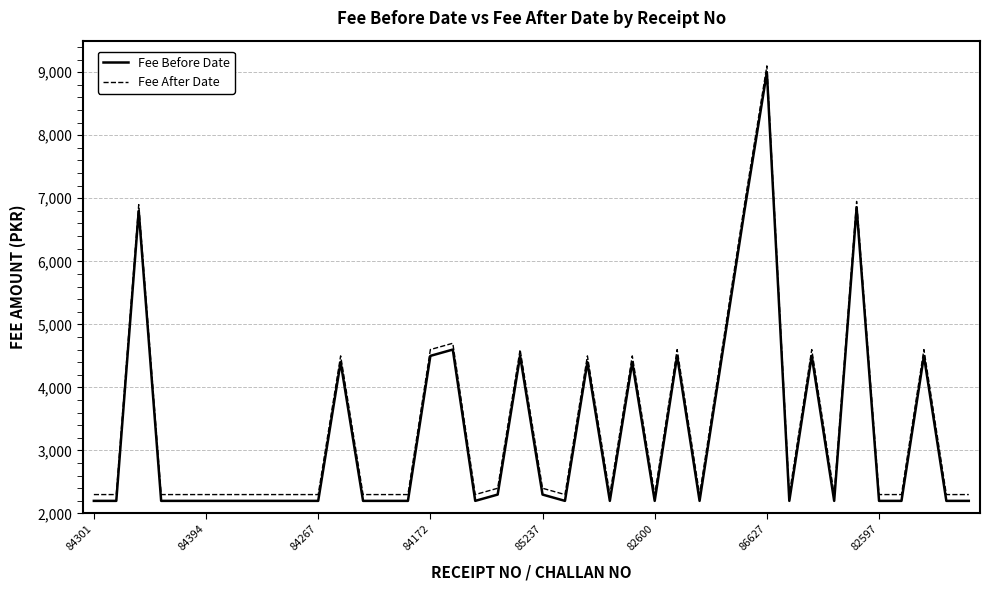

What is the smallest value displayed?

2200